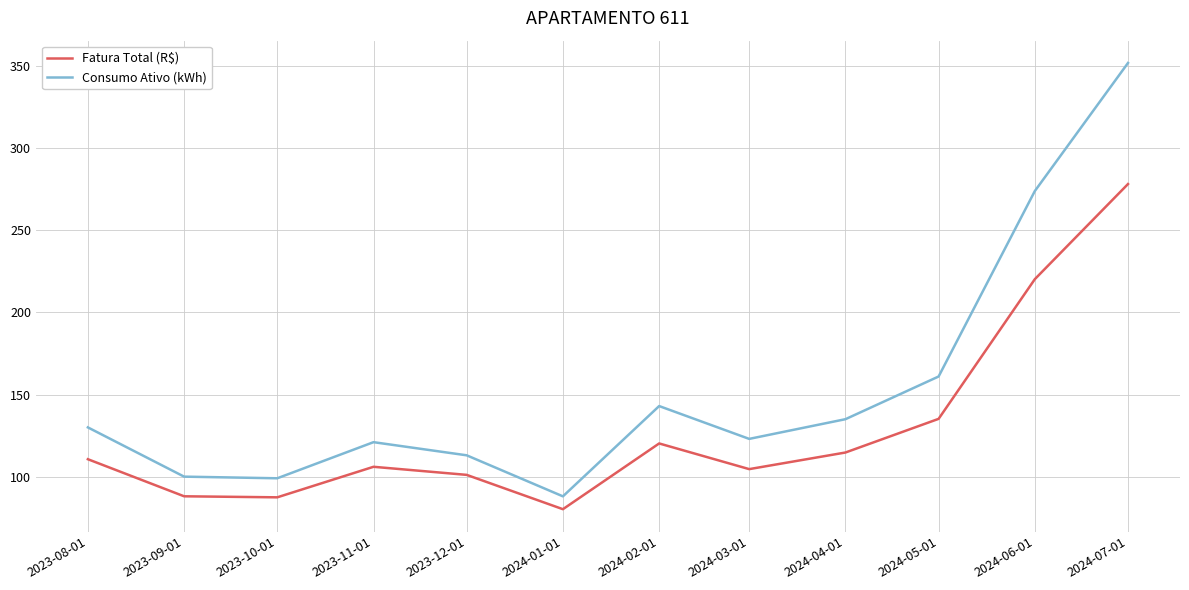

True or false: Consumo Ativo (kWh) has a value of 61.5 at 2023-09-01.

False